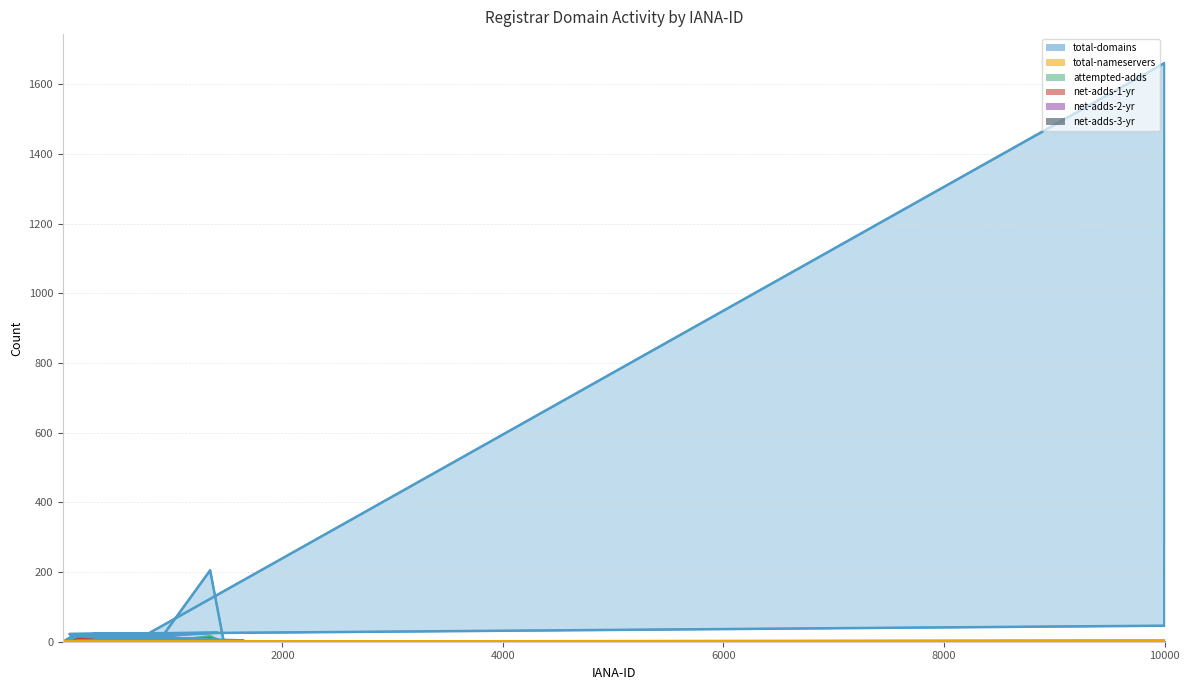

Reading left to right, extract all data points from this chart.

total-domains: 19	4	5	18	1	2	4	2	1	3	15	4	2	6	205	4	1	23	5	5	8	4	1	4	1661	46	22	26	1
total-nameservers: 0	0	0	0	0	0	0	0	0	0	0	0	0	0	0	0	0	0	0	0	0	0	0	0	4	0	0	0	0
attempted-adds: 0	0	4	1	2	0	0	0	0	0	11	0	0	0	17	0	0	6	0	0	0	0	0	0	2	0	2	0	0
net-adds-1-yr: 0	0	2	1	1	0	0	0	0	0	10	0	0	0	11	0	0	0	0	0	0	0	0	0	1	0	0	0	0
net-adds-2-yr: 0	0	0	0	0	0	0	0	0	0	0	0	0	0	0	0	0	2	0	0	0	0	0	0	0	0	0	0	0
net-adds-3-yr: 0	0	0	0	0	0	0	0	0	0	0	0	0	0	2	0	0	0	0	0	0	0	0	0	0	0	0	0	0